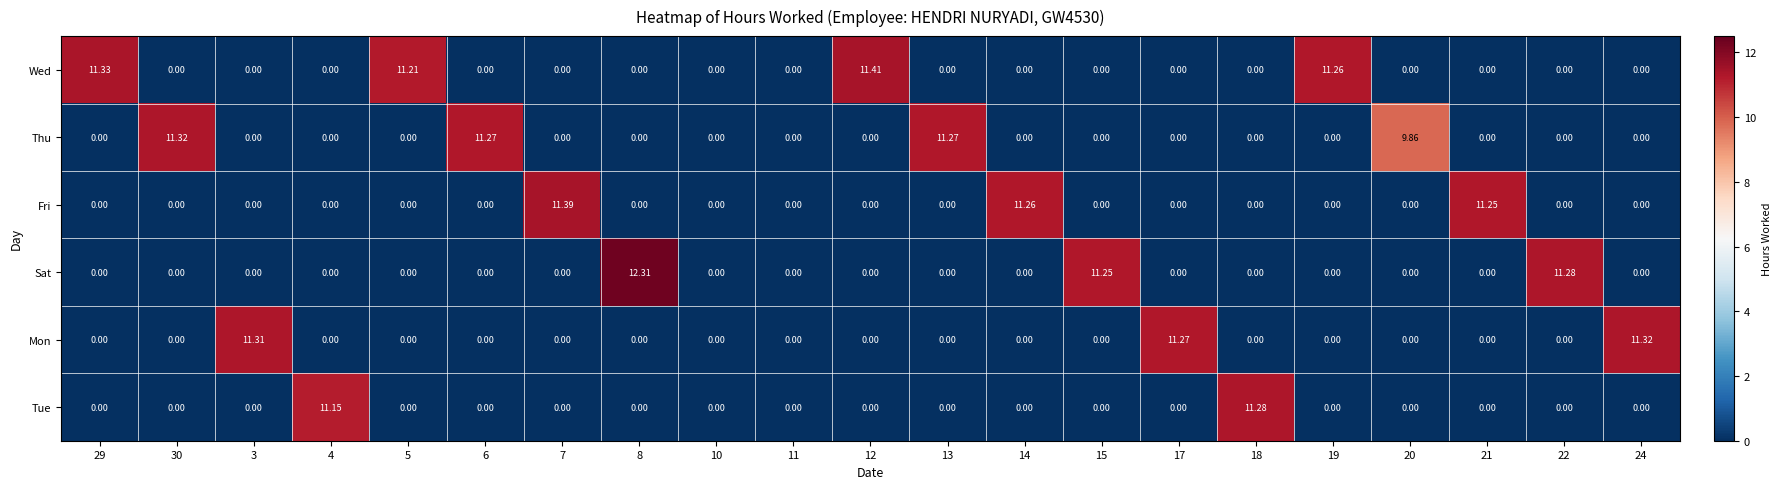

Which series has the largest total across all categories?

Wed